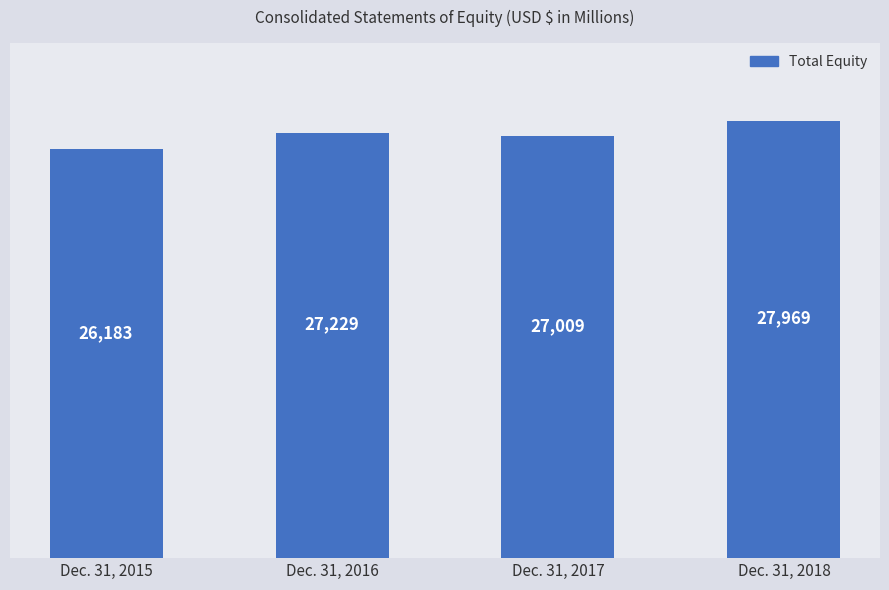

What is the change in value from Dec. 31, 2015 to Dec. 31, 2017?

+826